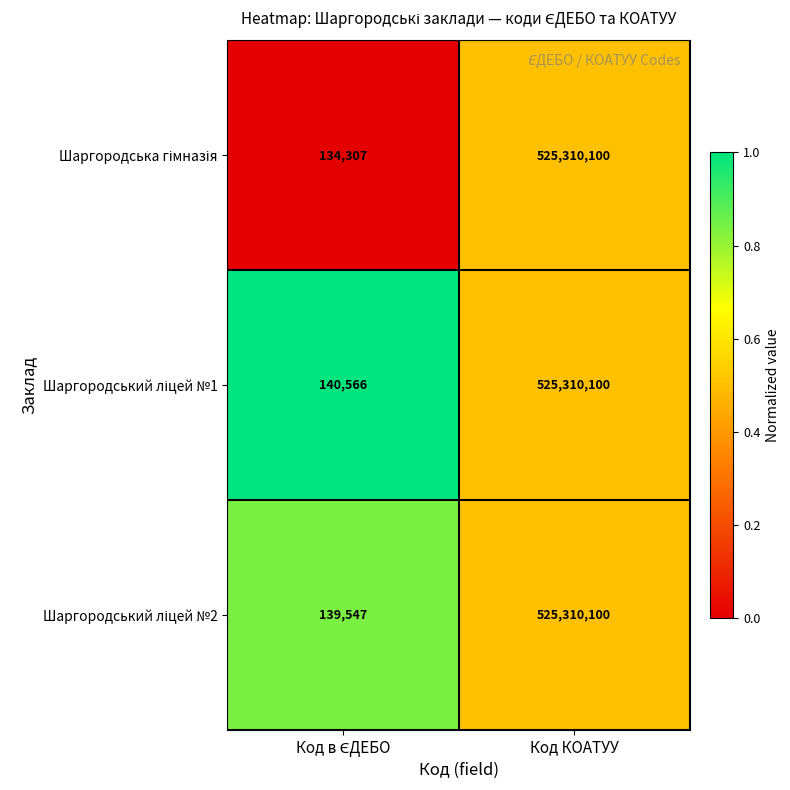

At which category is the sum across all series the highest?

Код КОАТУУ